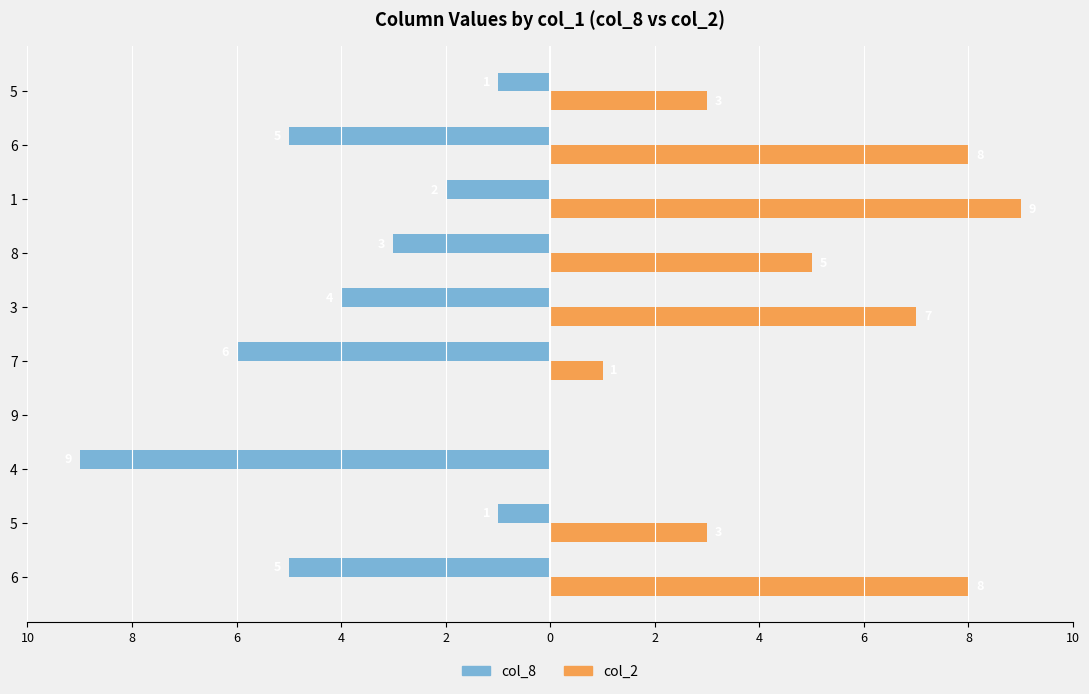

What are all the series names shown in the legend?

col_8, col_2